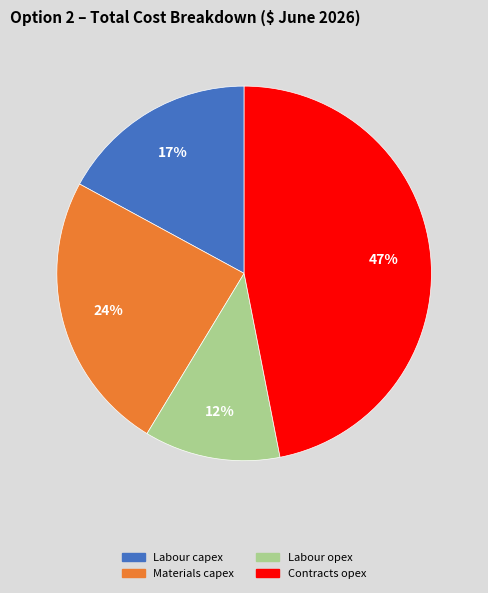

Is it true that Contracts opex is 54% of the pie?

False